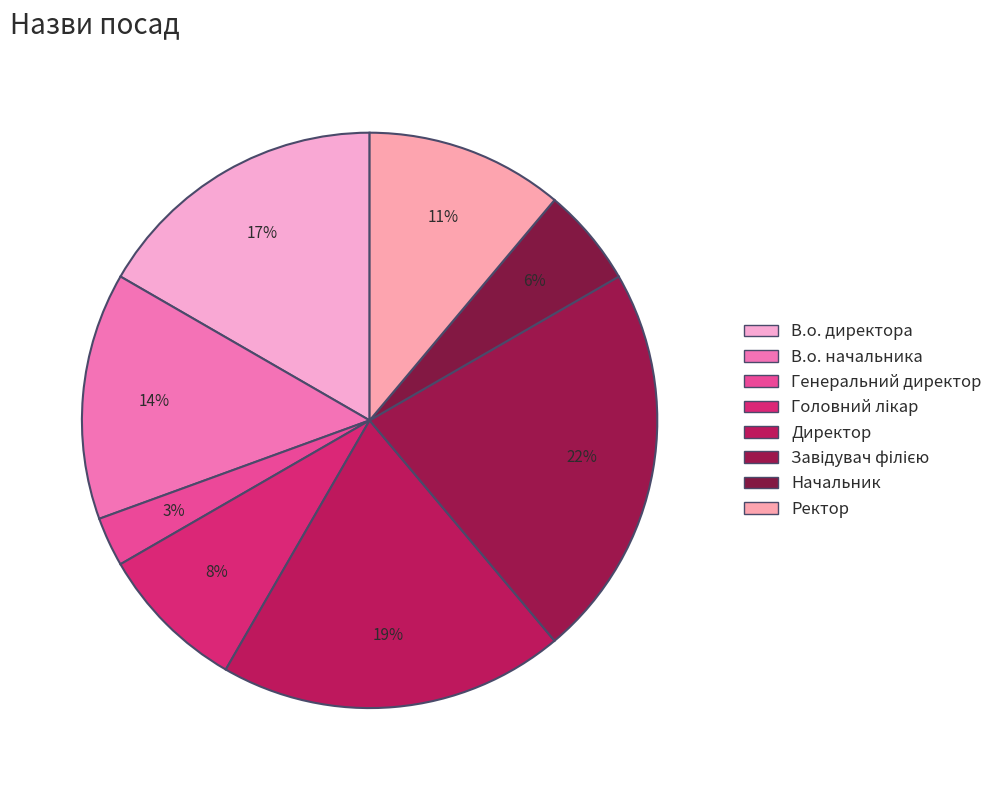

What percentage is NOT represented by Генеральний директор?

97.2%